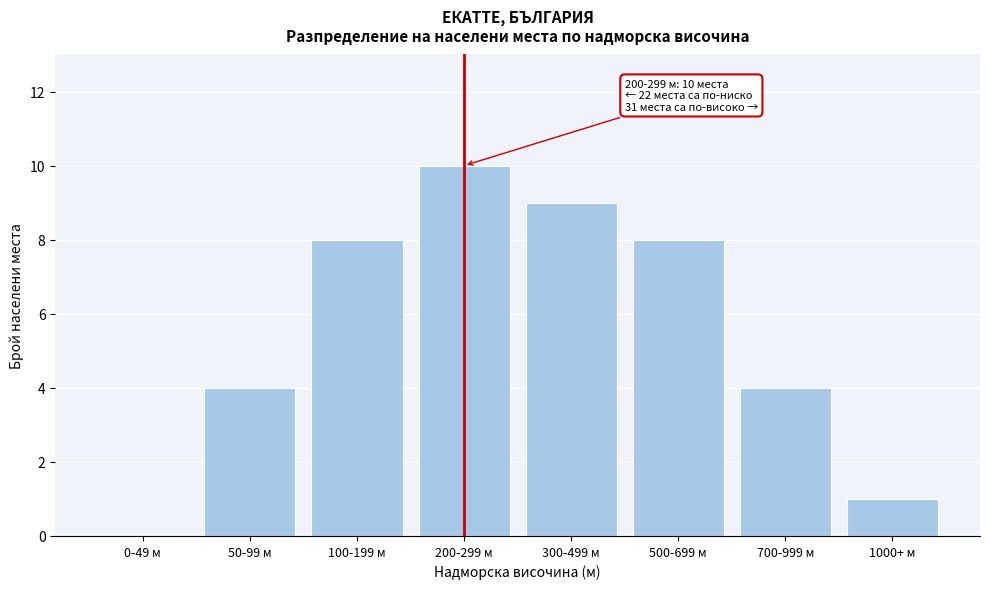

Reading right to left, list all the values displayed in this chart.

1000+ м=1	700-999 м=4	500-699 м=8	300-499 м=9	200-299 м=10	100-199 м=8	50-99 м=4	0-49 м=0